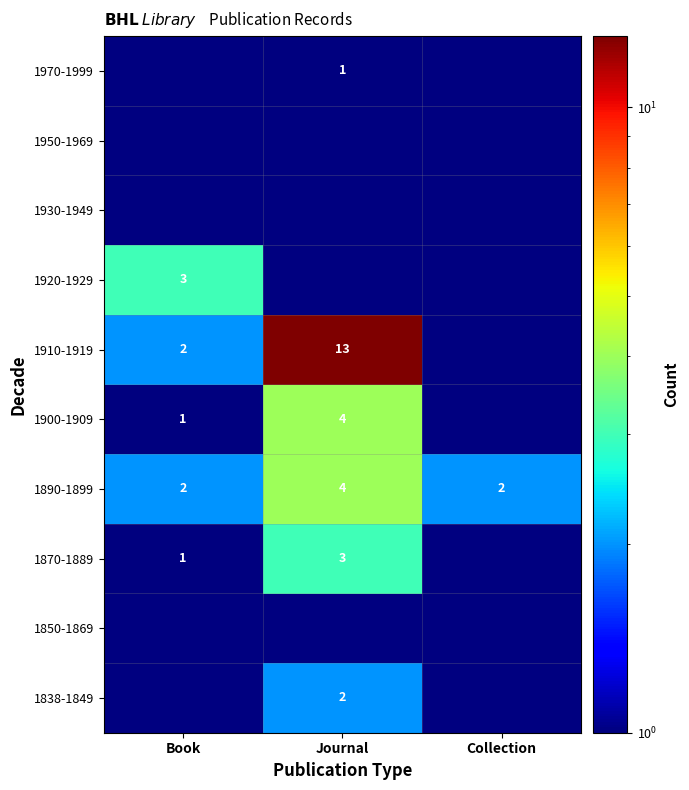

How many categories are shown in the chart?

3